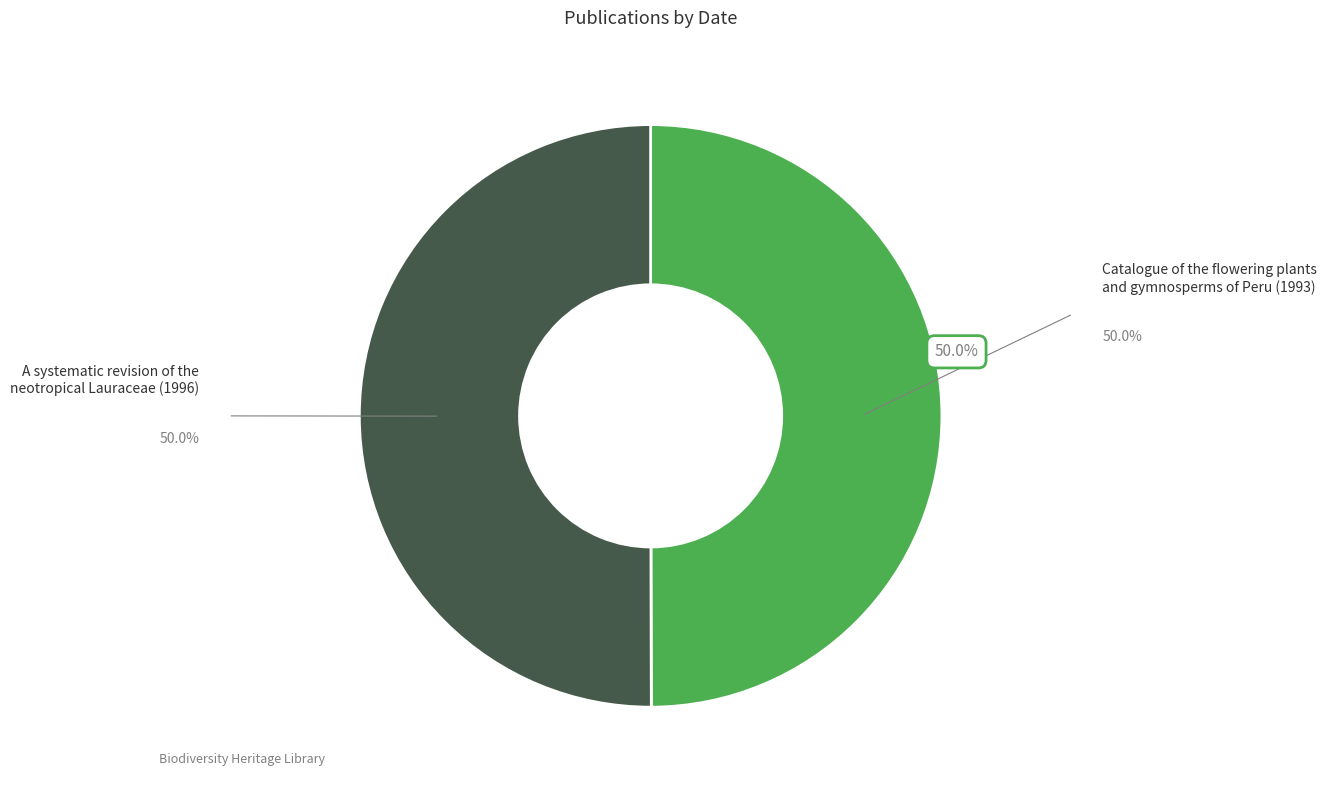

How many slices are in this pie chart?

2